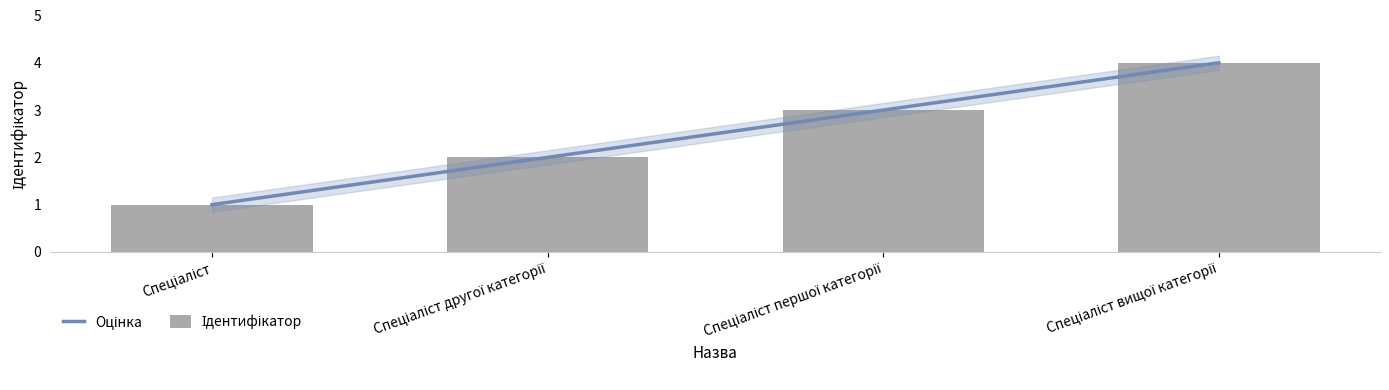

Rank the categories by value from highest to lowest.

Спеціаліст вищої категорії, Спеціаліст першої категорії, Спеціаліст другої категорії, Спеціаліст